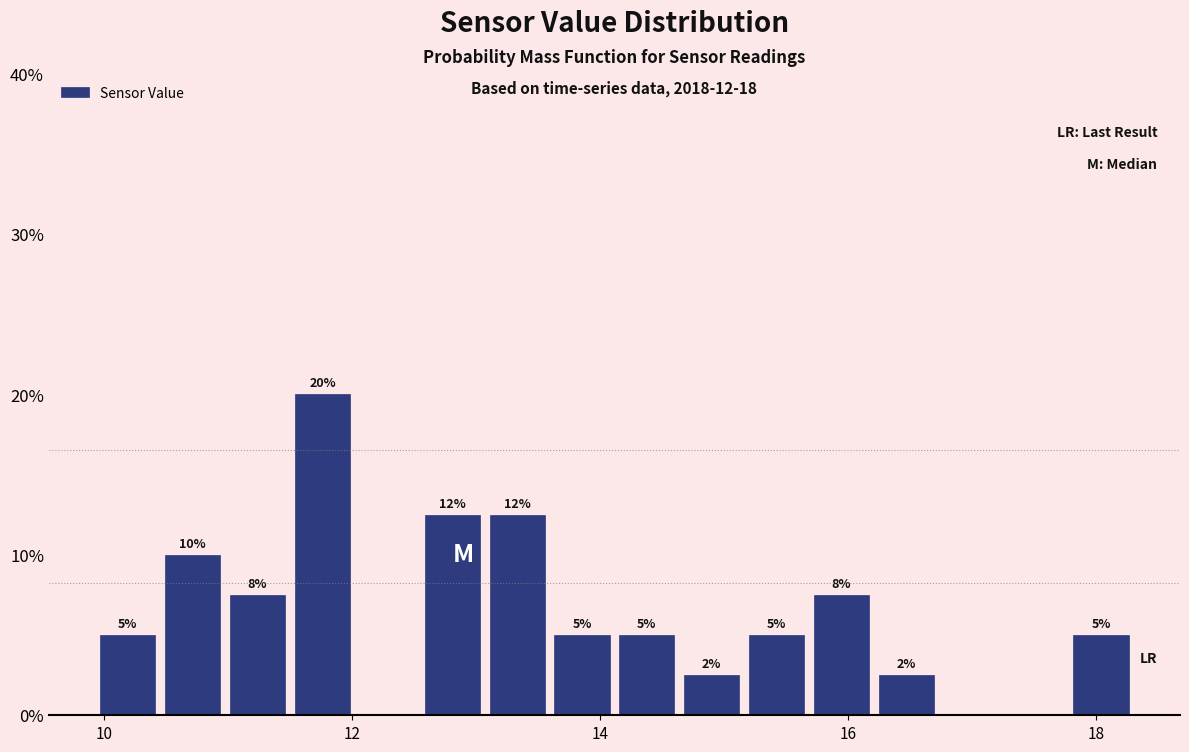

Read against the x-axis, roughly where is the centre of the tallest bar?

11.8